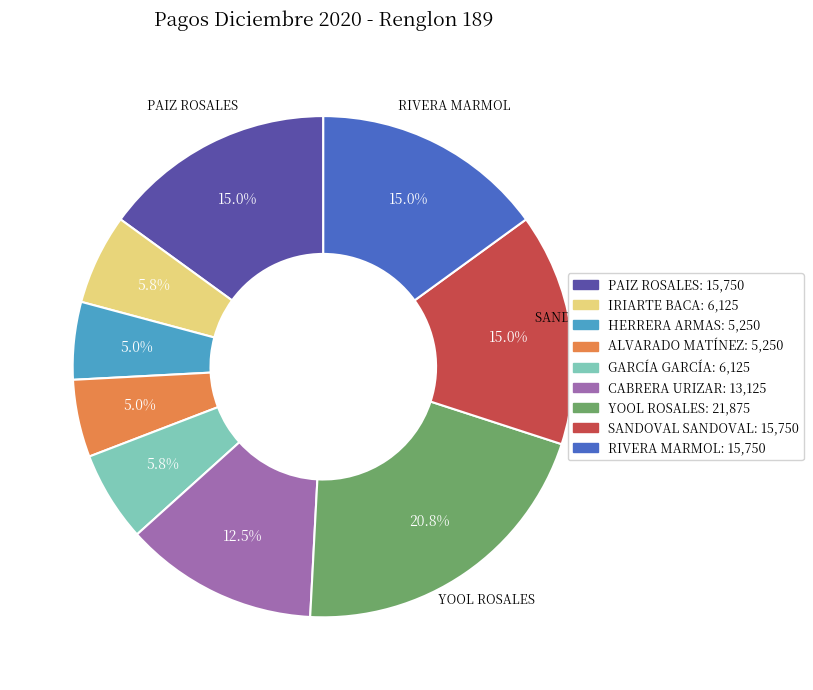

To the nearest percent, what is the average slice percentage?

11%